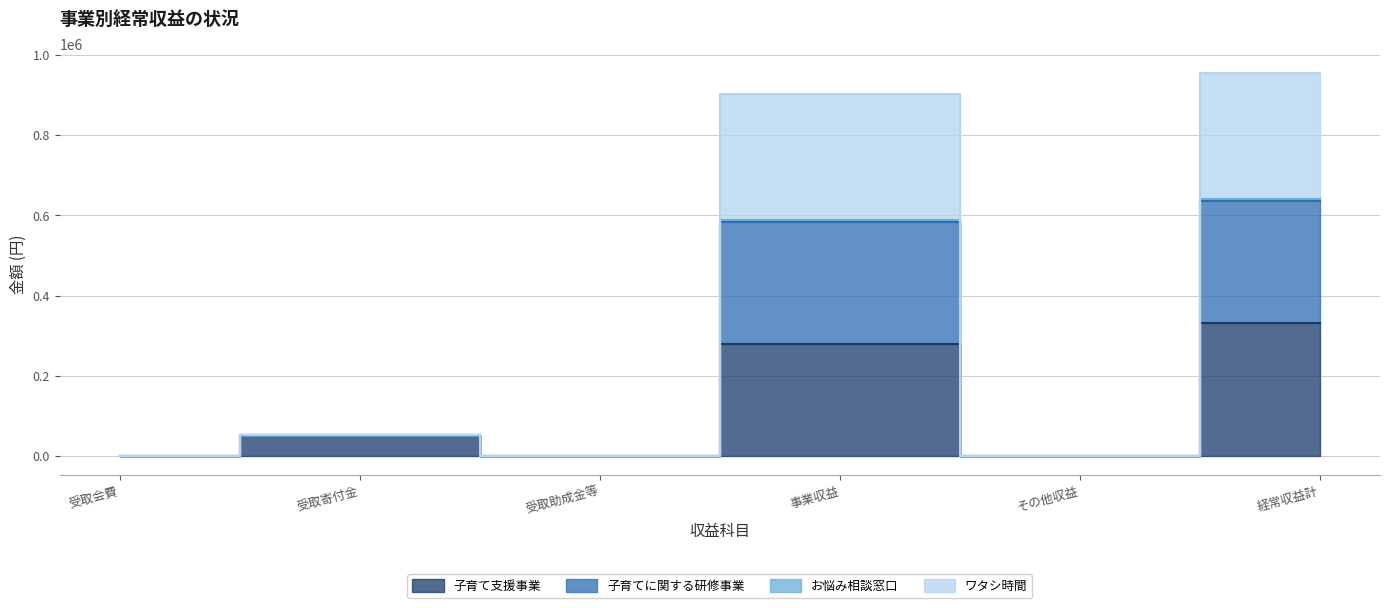

At which category does 子育てに関する研修事業 reach its first local valley?

受取助成金等